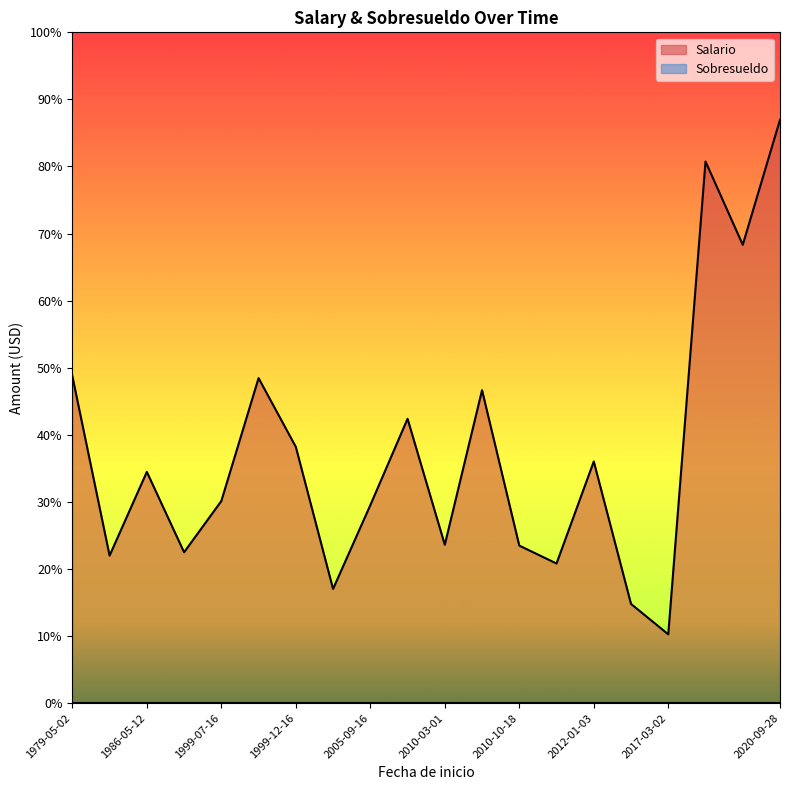

Reading right to left, transcribe all the data shown in this chart.

Salario: 3412	3075	2375	1370	1675	7000	1190	3900	3925	2900	2425	1900	2775	1770	3755	1810	1890	825	5500	6500
Sobresueldo: 0	0	0	0	0	0	0	0	0	0	0	0	0	0	0	0	0	0	0	0